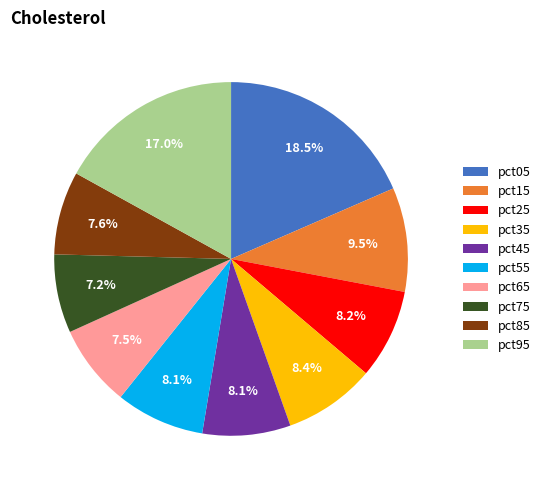

What percentage is NOT represented by pct85?

92.4%